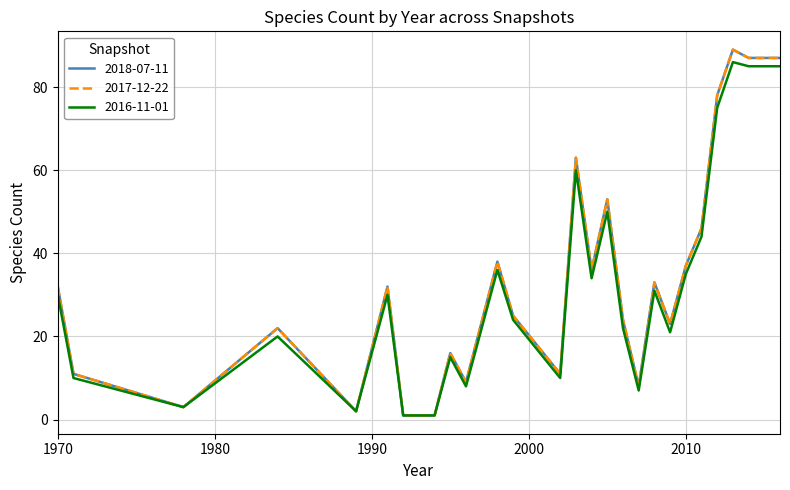

List the labels in order of 2018-07-11 value, smallest first.

1992, 1994, 1989, 1978, 2007, 1996, 1971, 2002, 1995, 1984, 2009, 2006, 1999, 1970, 1991, 2008, 2004, 2010, 1998, 2011, 2005, 2003, 2012, 2014, 2015, 2016, 2013